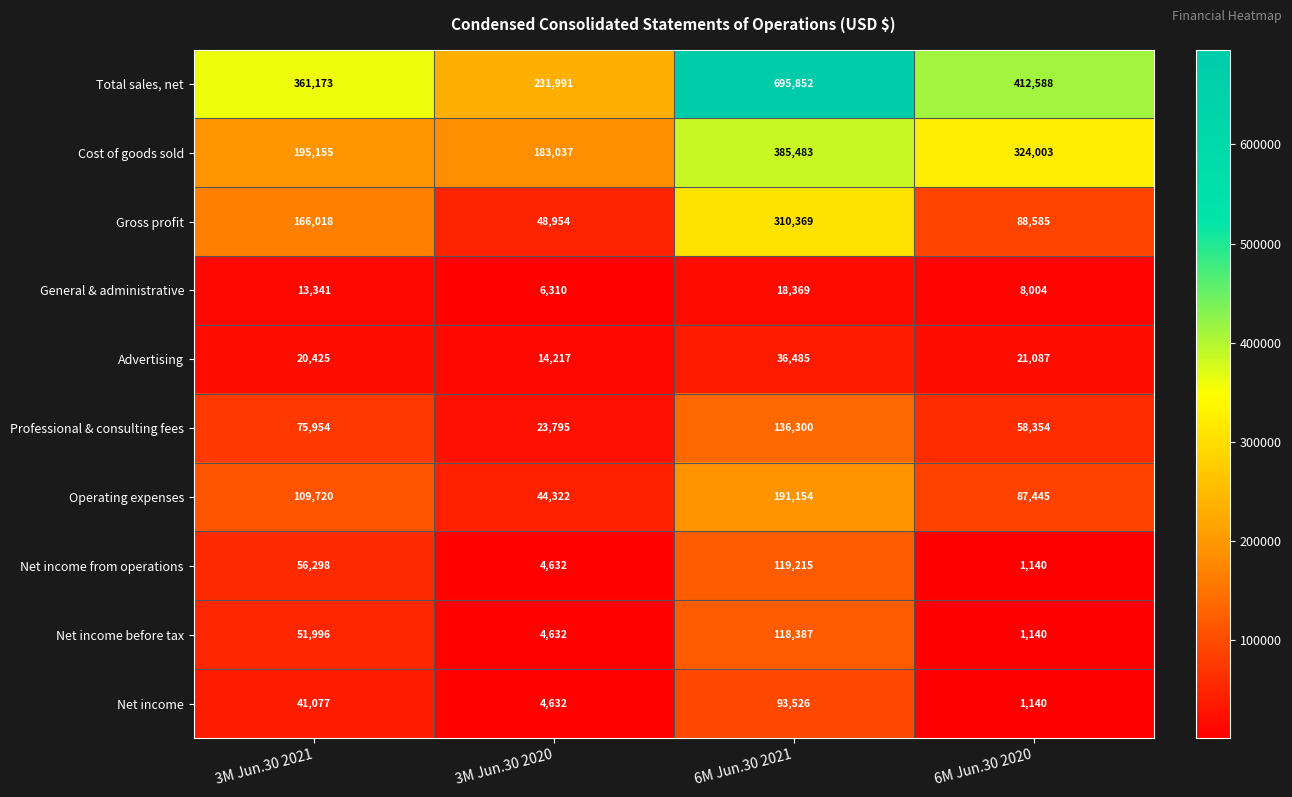

What is the difference between the Net income from operations values at 6M Jun.30 2021 and 3M Jun.30 2021?

62917